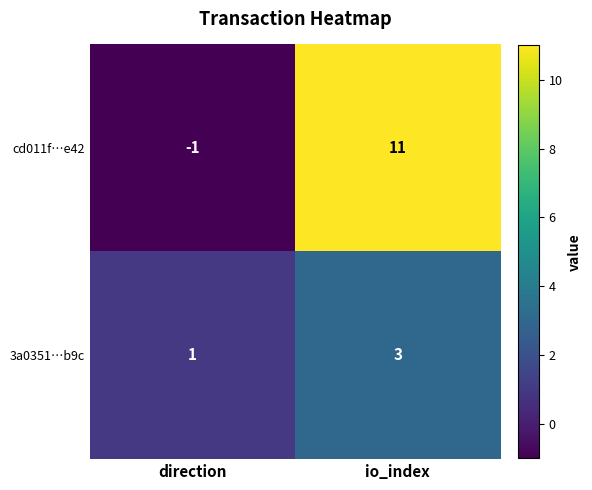

Where is 3a0351…b9c nearest to the value 2?

direction